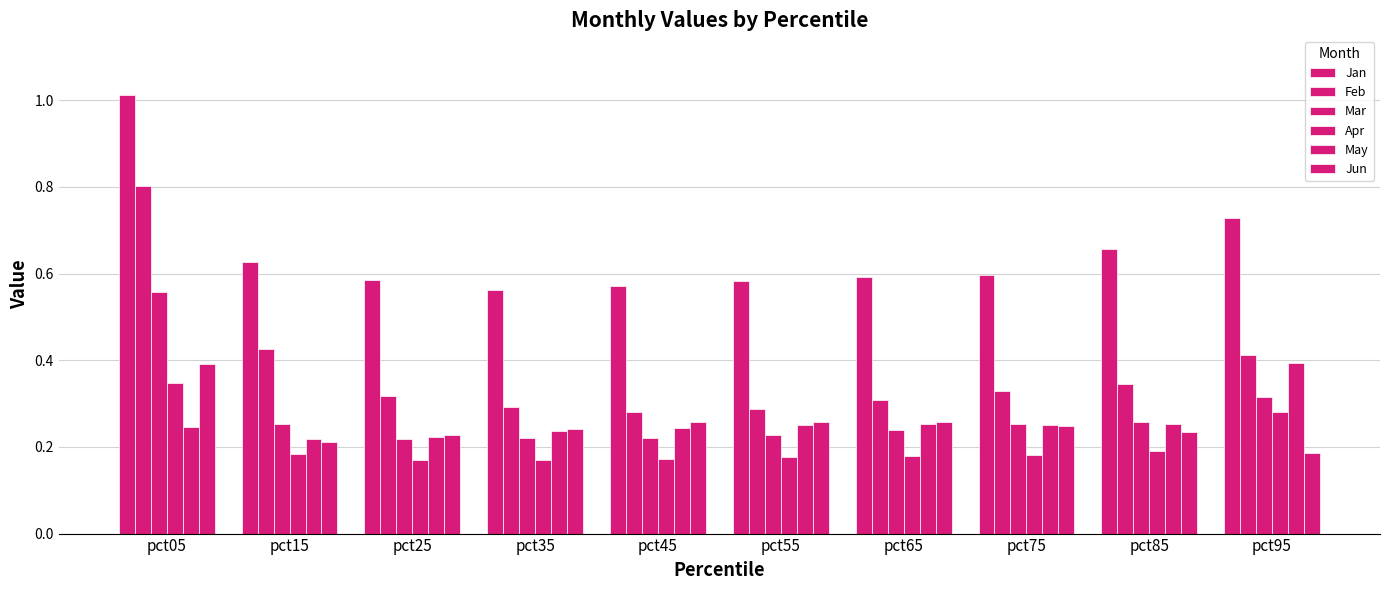

Does the chart contain any negative values?

No